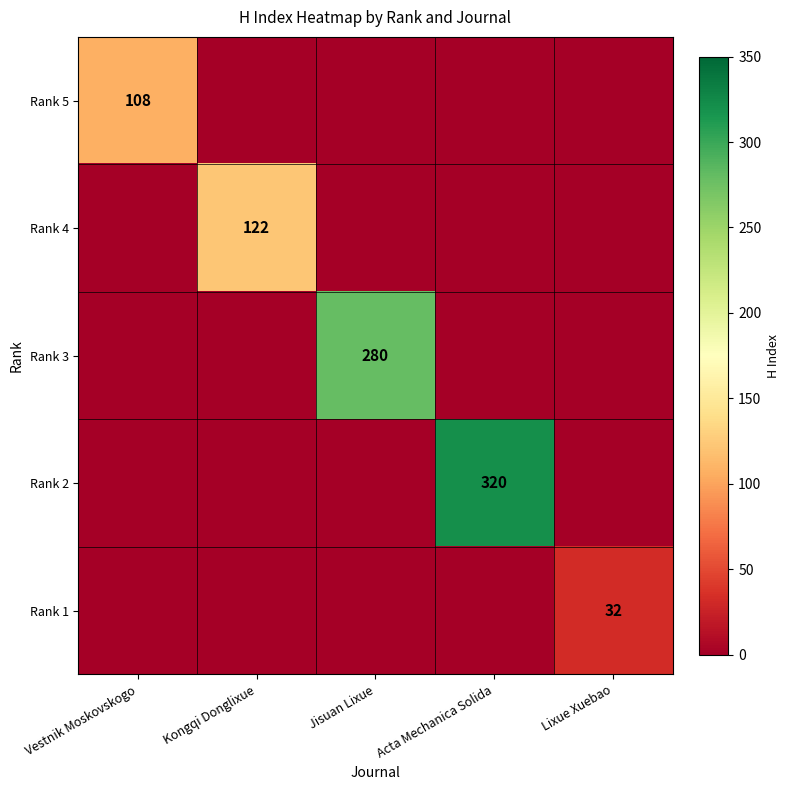

At how many categories does at least one series exceed 8?

5